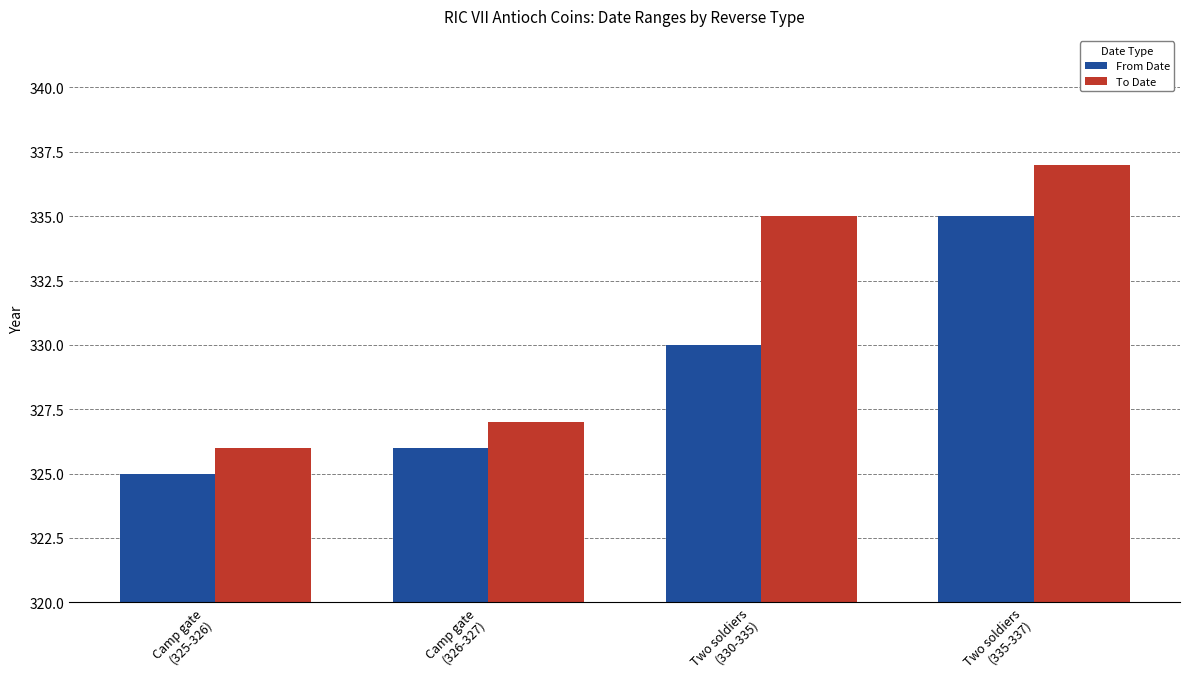

How many distinct data groups are displayed?

2